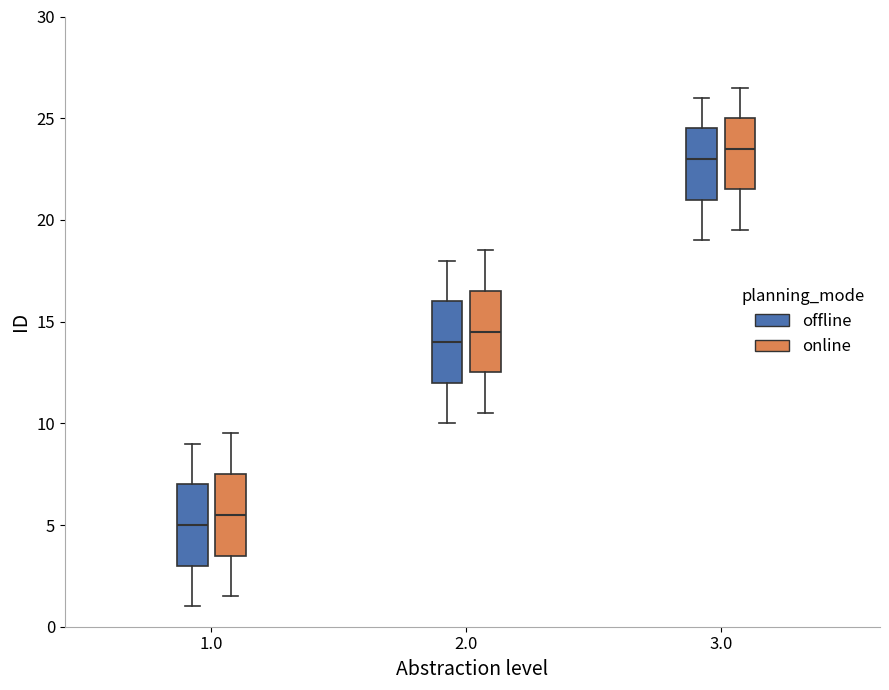

Reading left to right, read every box against the y-axis: the position of its median line, the range the box covers, and the ends of its whiskers. The values are not printed on the chart, so give them approximately, as read against the axis.

1.0 (offline): median 5.0, box 3.0 to 7.0, whiskers 1.0 to 9.0
1.0 (online): median 5.5, box 3.5 to 7.5, whiskers 1.5 to 9.5
2.0 (offline): median 14.0, box 12.0 to 16.0, whiskers 10.0 to 18.0
2.0 (online): median 14.5, box 12.5 to 16.5, whiskers 10.5 to 18.5
3.0 (offline): median 23.0, box 21.0 to 24.5, whiskers 19.0 to 26.0
3.0 (online): median 23.5, box 21.5 to 25.0, whiskers 19.5 to 26.5